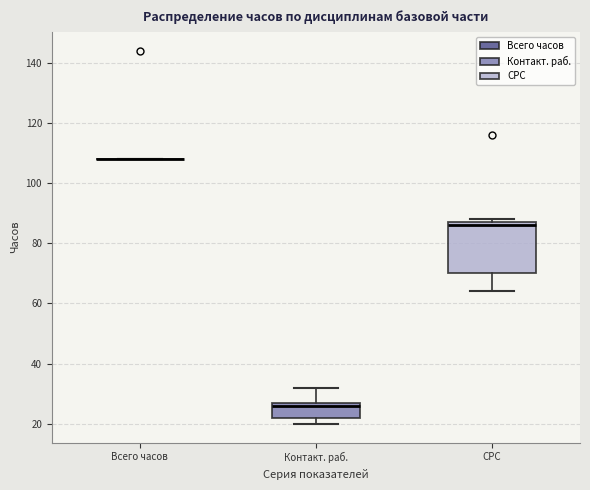

Reading left to right, read every box against the y-axis: the position of its median line, the range the box covers, and the ends of its whiskers. The values are not printed on the chart, so give them approximately, as read against the axis.

Всего часов: box collapsed to a line at 108, whiskers 108 to 108
Контакт. раб.: median 26, box 22 to 28, whiskers 20 to 32
СРС: median 86, box 70 to 88, whiskers 64 to 88 (just above the box's upper edge)